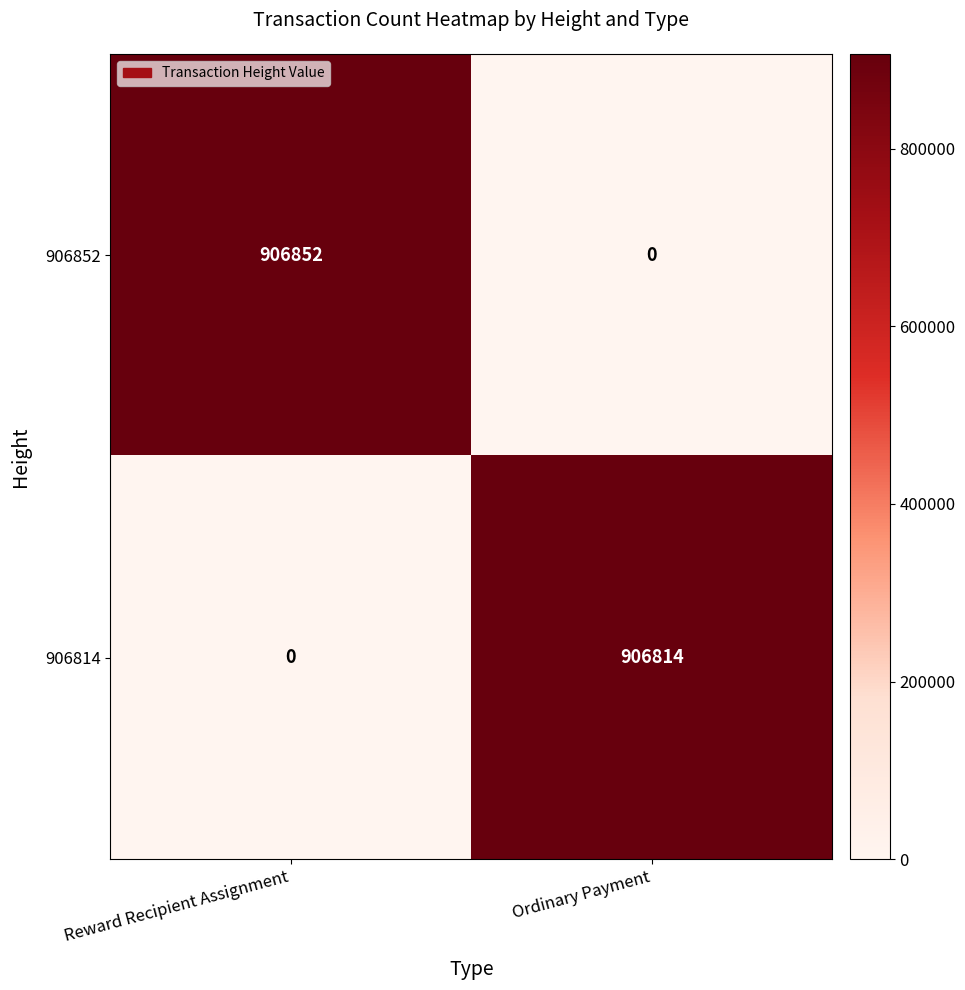

The value of 906852 at Ordinary Payment is 0. True or false?

True